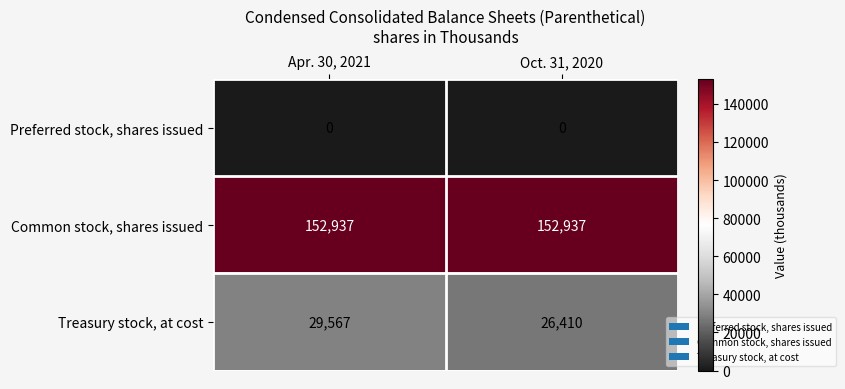

Reading left to right, transcribe all the data shown in this chart.

Preferred stock, shares issued: Apr. 30, 2021=0	Oct. 31, 2020=0
Common stock, shares issued: Apr. 30, 2021=152937	Oct. 31, 2020=152937
Treasury stock, at cost: Apr. 30, 2021=29567	Oct. 31, 2020=26410